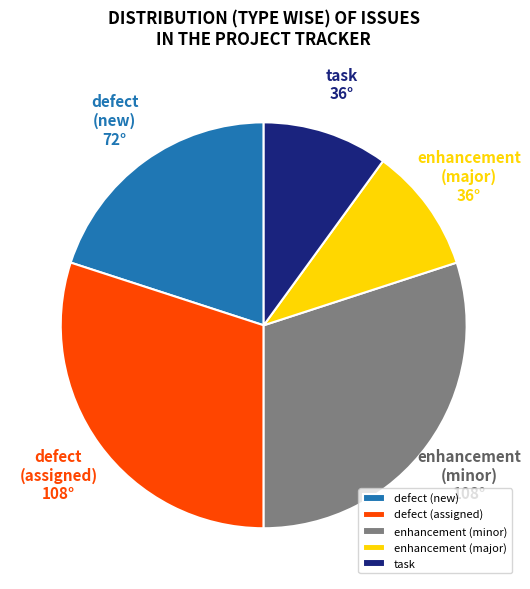

Which has a higher value, task or enhancement (minor)?

enhancement (minor)